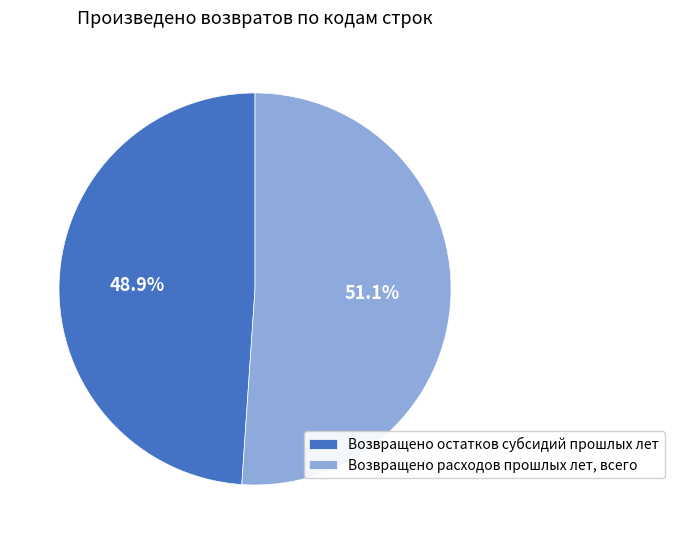

Does Возвращено расходов прошлых лет, всего account for over 50% of the chart?

Yes